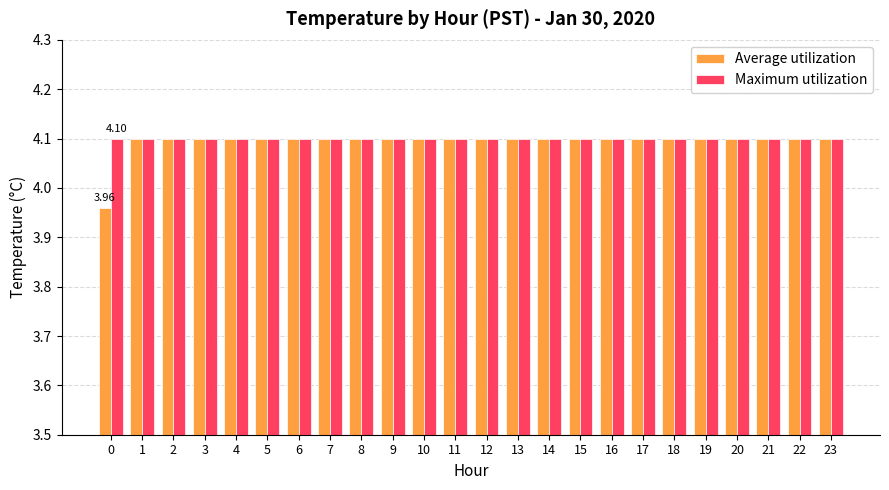

What are all the series names shown in the legend?

Average utilization, Maximum utilization